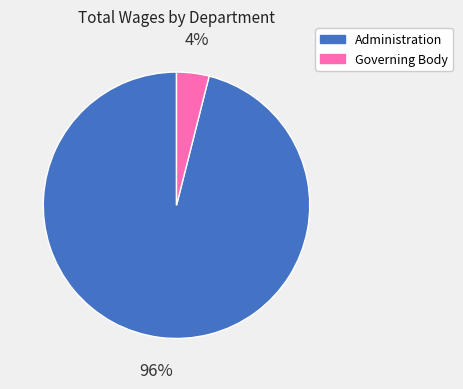

Which category has the smallest portion of the pie?

Governing Body